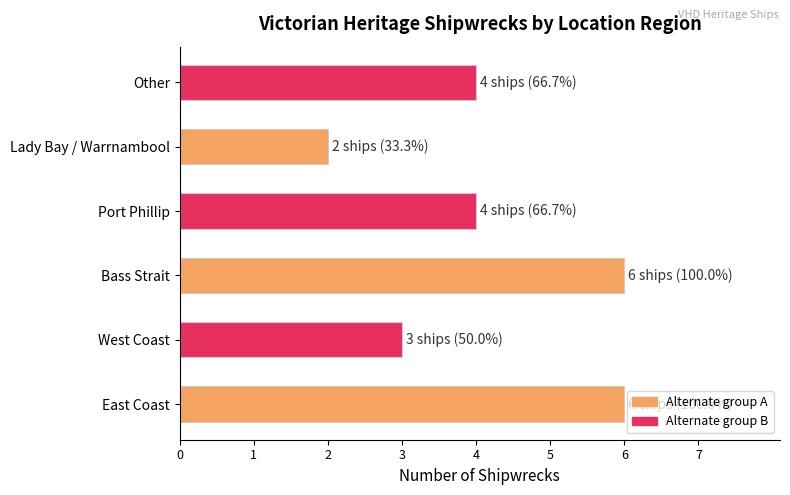

The chart shows a value of 6 at East Coast. True or false?

True